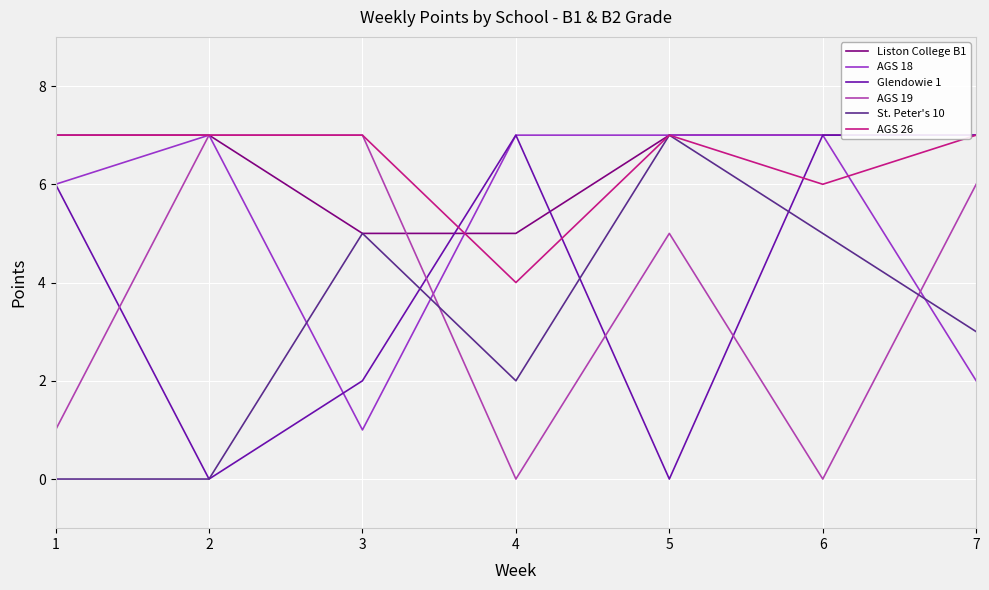

What value does the AGS 19 series have at 2?

7